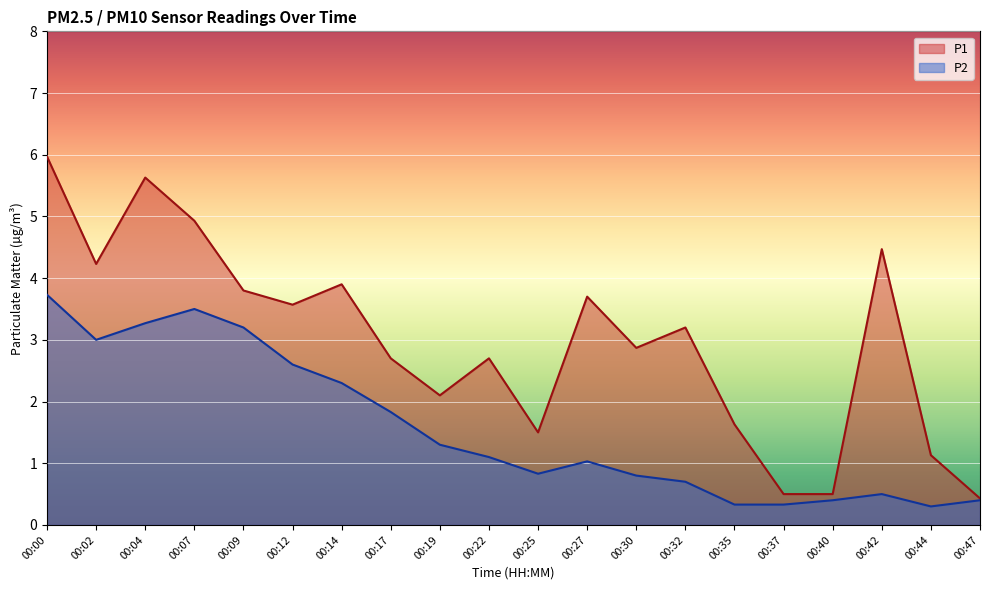

At which category does P2 reach its first local peak?

00:07